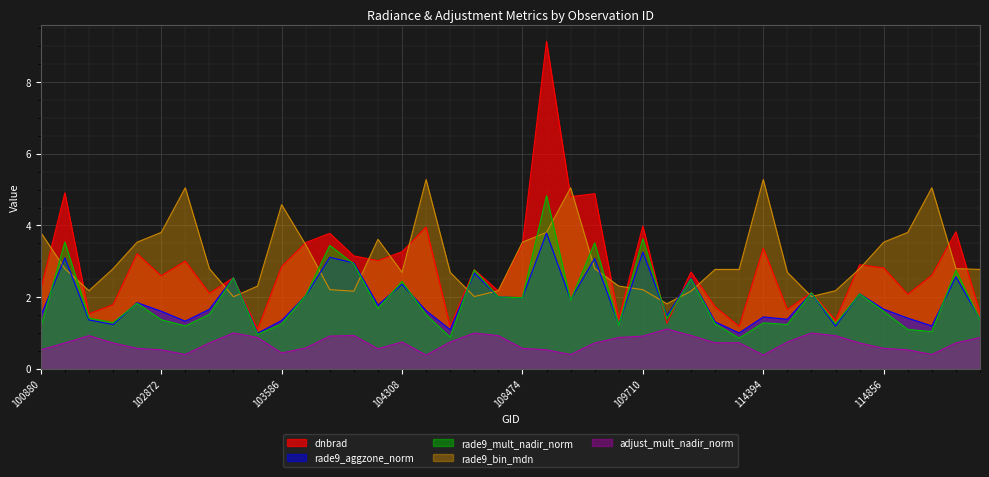

List the labels in order of rade9_aggzone_norm value, largest first.

108486, 109710, 103713, 101006, 108662, 103949, 107949, 114977, 103230, 110059, 104308, 114515, 114743, 103595, 108121, 108474, 108650, 102864, 104190, 114856, 102993, 107762, 102872, 100880, 109884, 114394, 114864, 114402, 115221, 102623, 103586, 102984, 110231, 109174, 102744, 114970, 114628, 107774, 114147, 103349